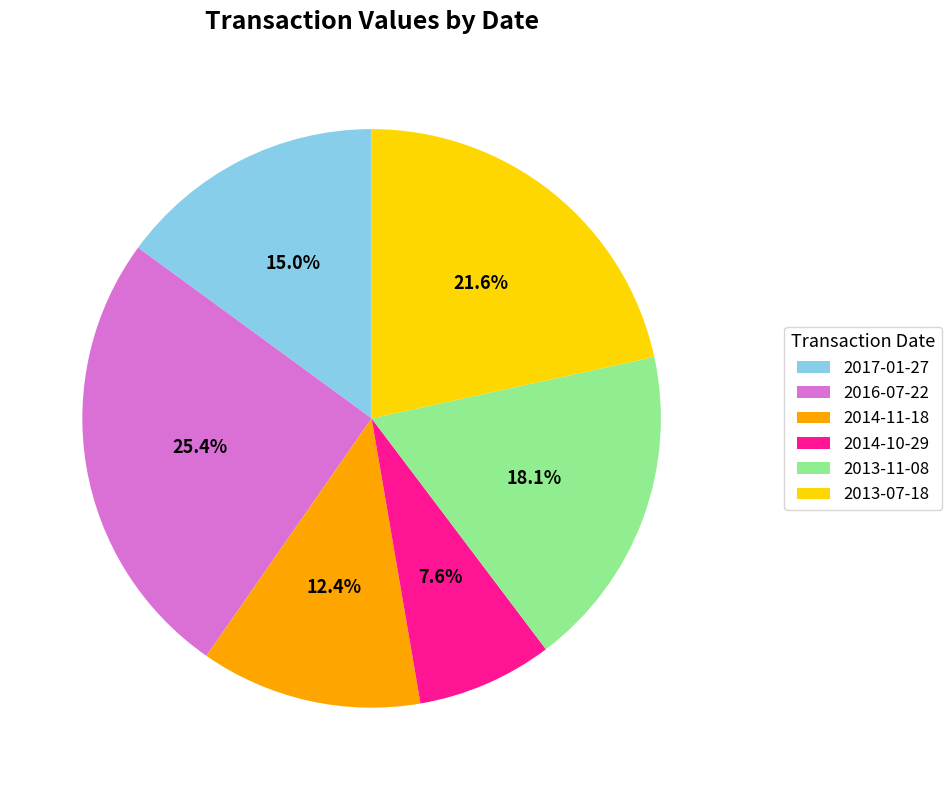

Rank the categories by value from lowest to highest.

2014-10-29, 2014-11-18, 2017-01-27, 2013-11-08, 2013-07-18, 2016-07-22